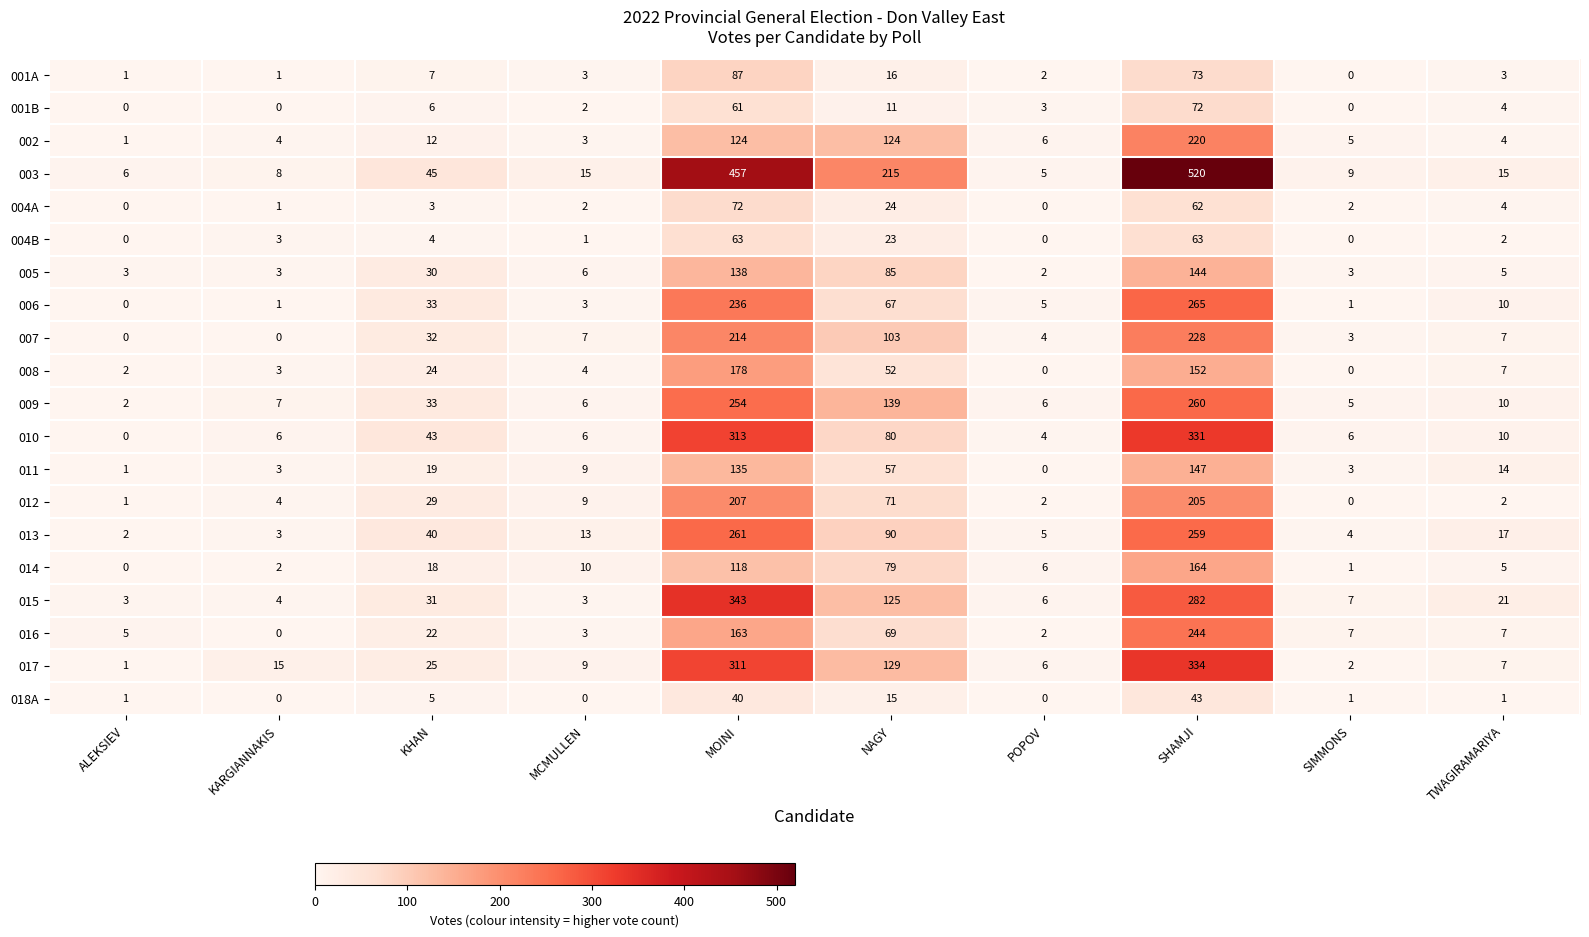

How many data points in 006 are less than 10?

5